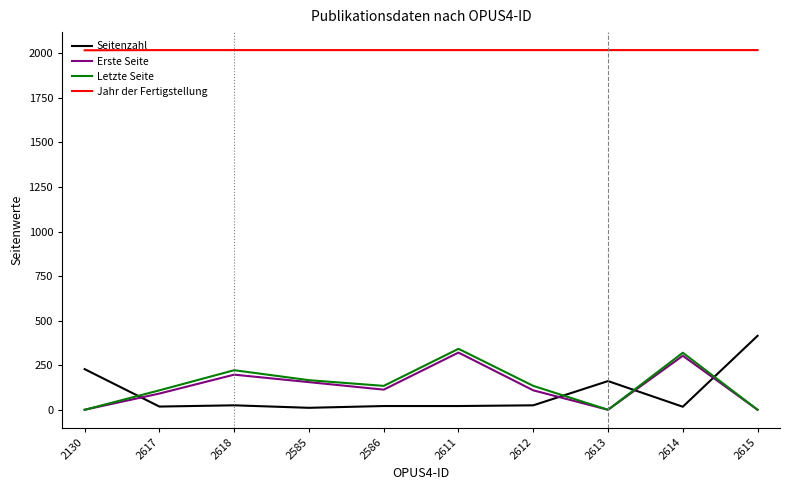

What position from the left is 2612?

7